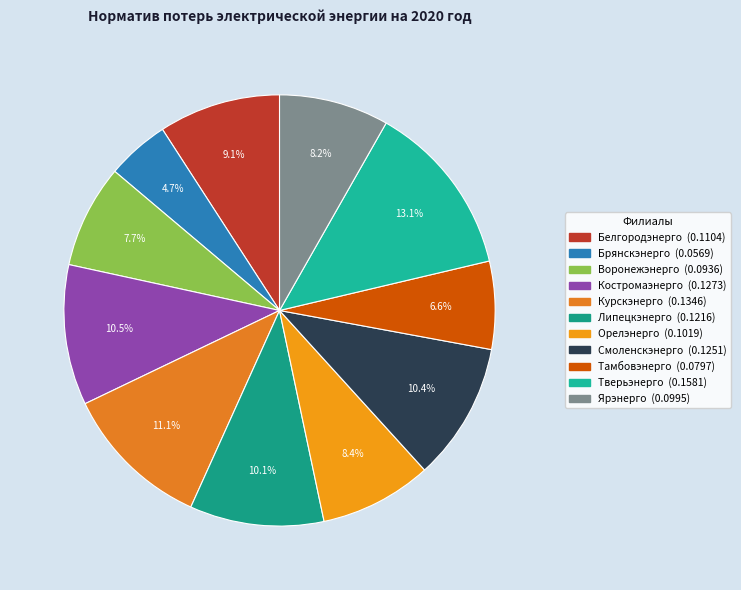

Count the number of slices in the pie.

11